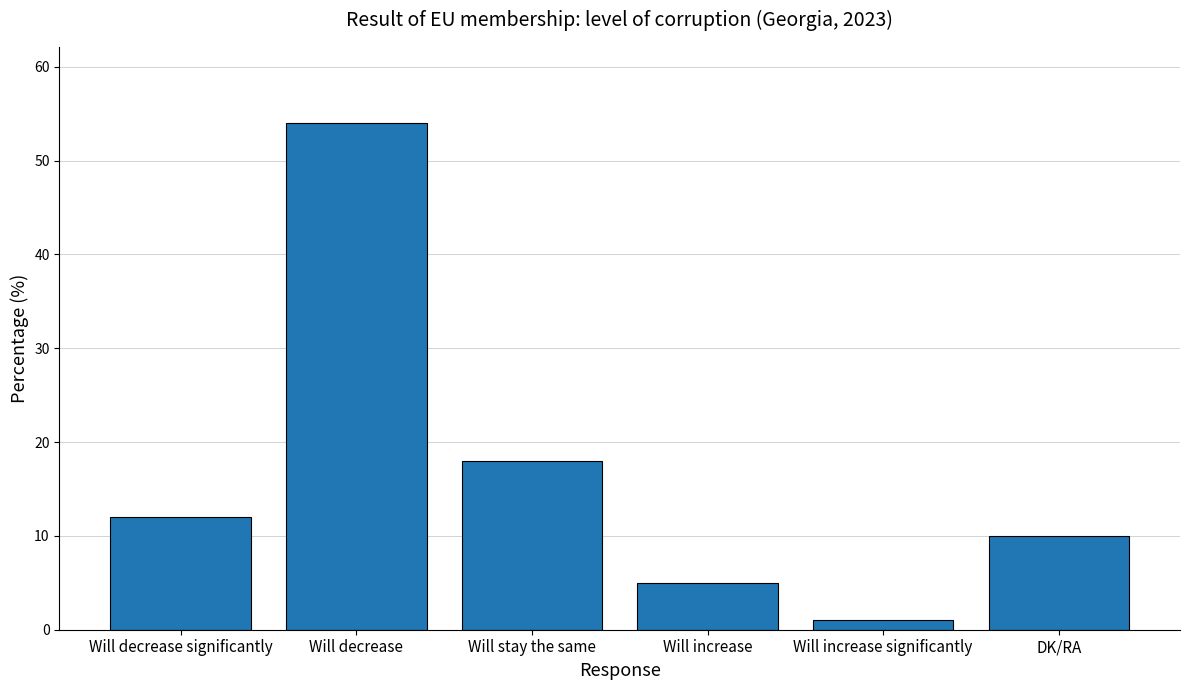

At which category does the chart reach its peak across all series?

Will decrease